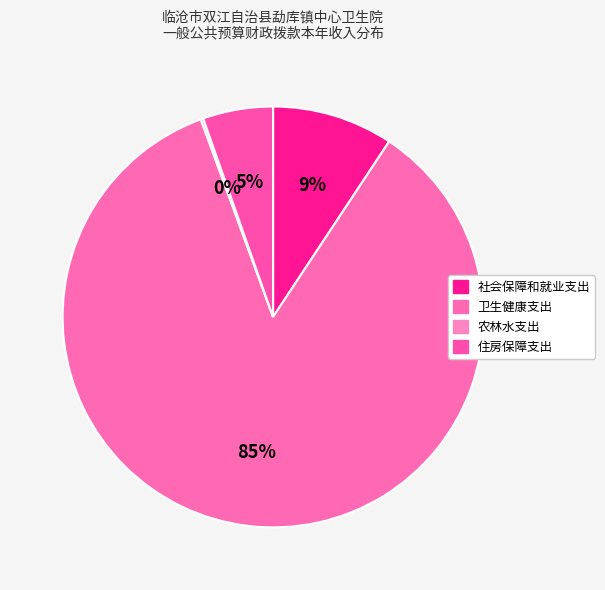

True or false: 社会保障和就业支出 accounts for 1% of the total.

False